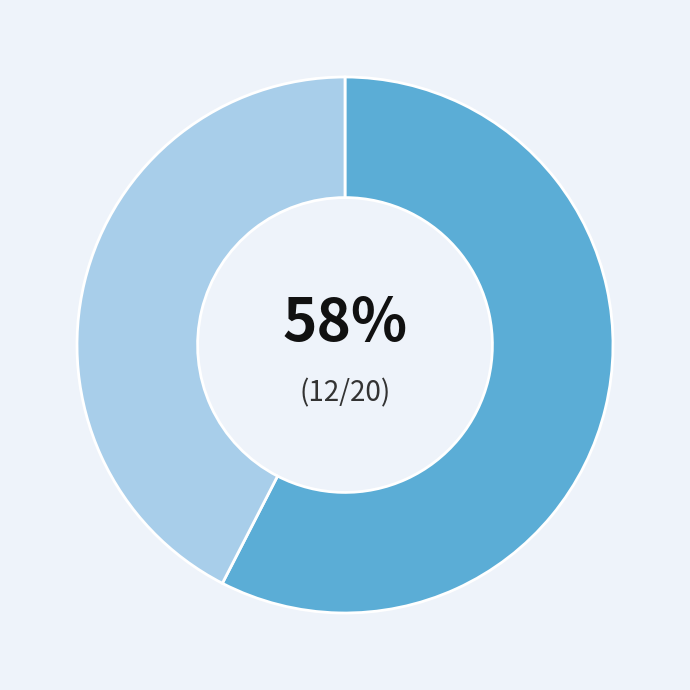

To the nearest percent, what is the average slice percentage?

50%